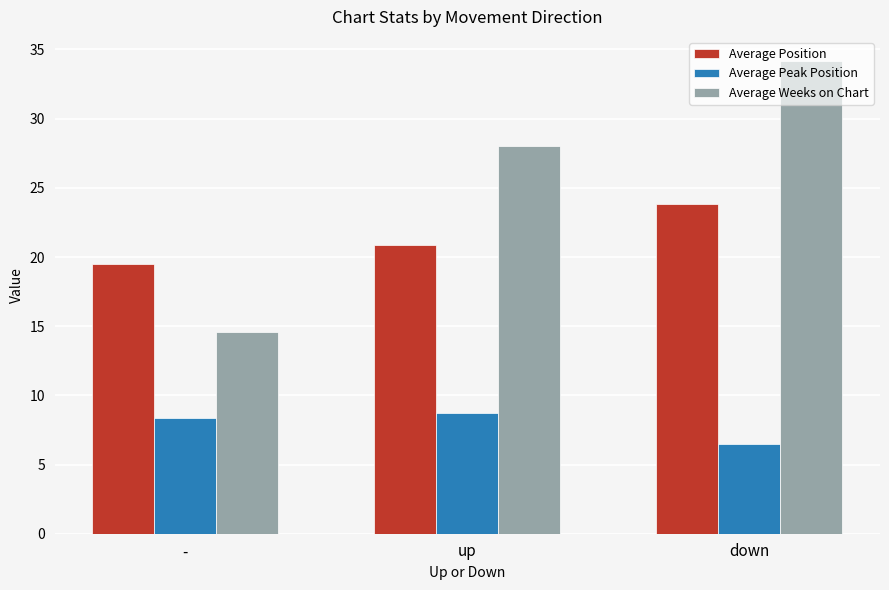

Rank the series by their maximum value, from highest to lowest.

Average Weeks on Chart, Average Position, Average Peak Position